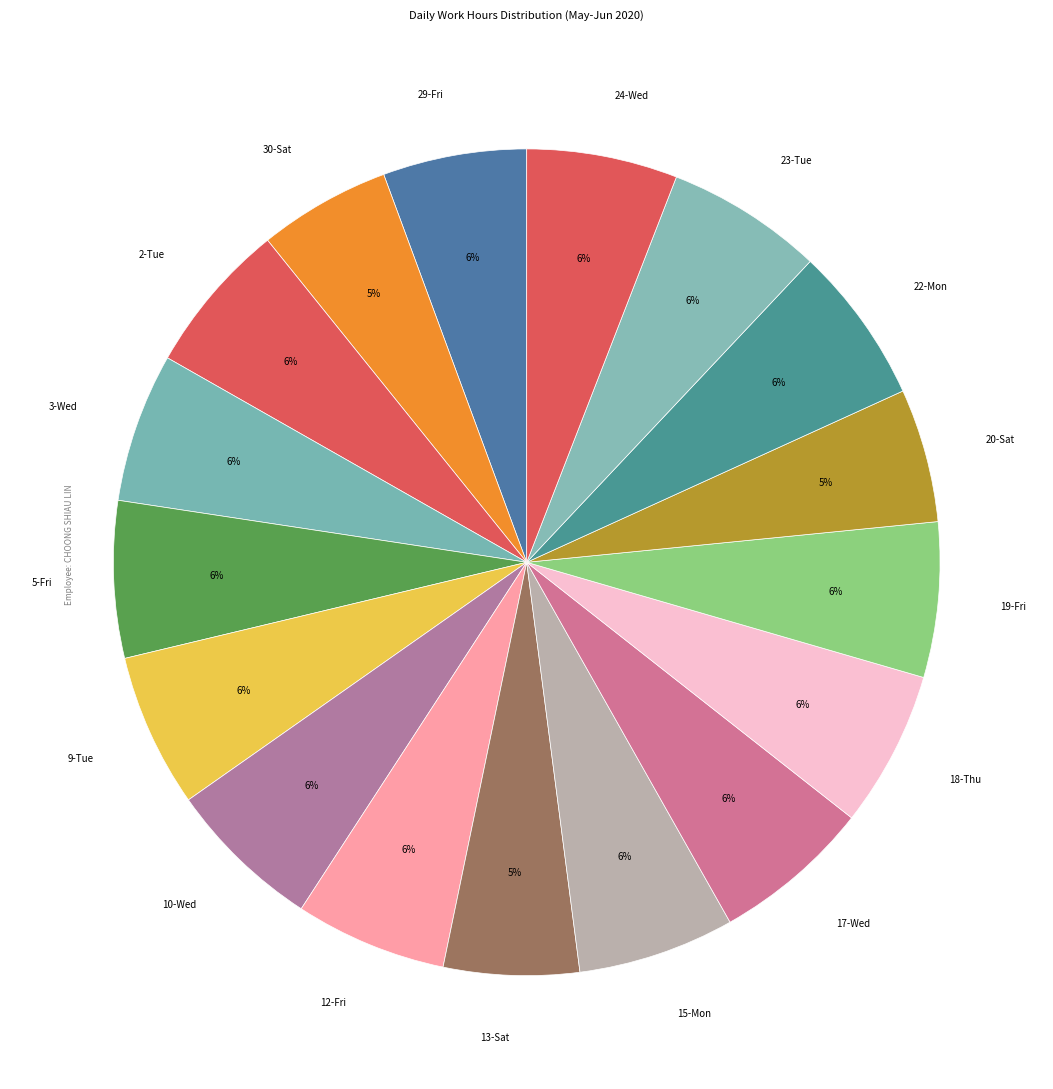

Is the sum of 22-Mon and 9-Tue greater than half?

No